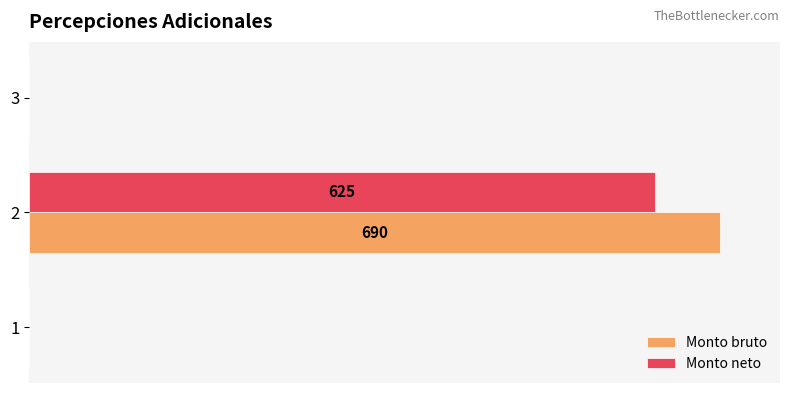

What are all the series names shown in the legend?

Monto bruto, Monto neto